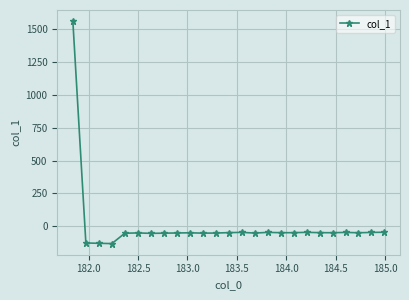

What is the average value?

5.1